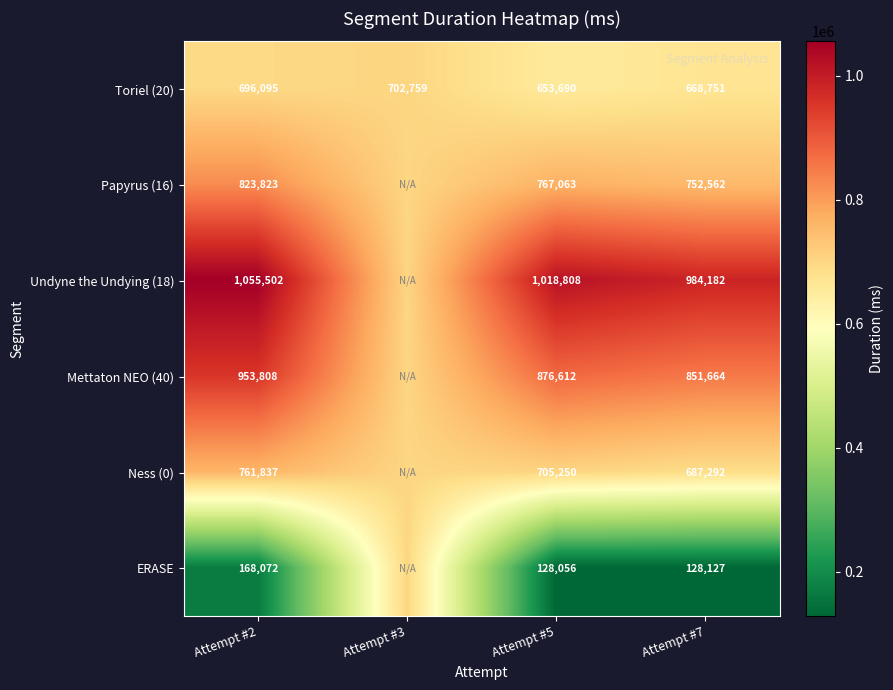

Is it true that Papyrus (16) equals 1084171 at Attempt #2?

False